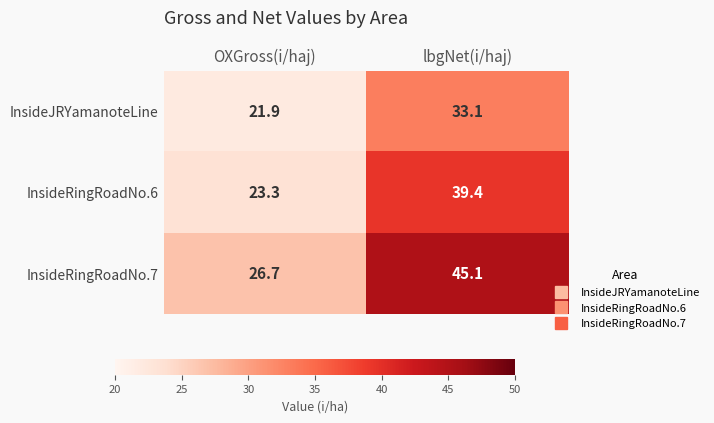

Reading right to left, what are all the values shown in this chart?

InsideJRYamanoteLine: lbgNet(i/haj)=33.1	OXGross(i/haj)=21.9
InsideRingRoadNo.6: lbgNet(i/haj)=39.4	OXGross(i/haj)=23.3
InsideRingRoadNo.7: lbgNet(i/haj)=45.1	OXGross(i/haj)=26.7